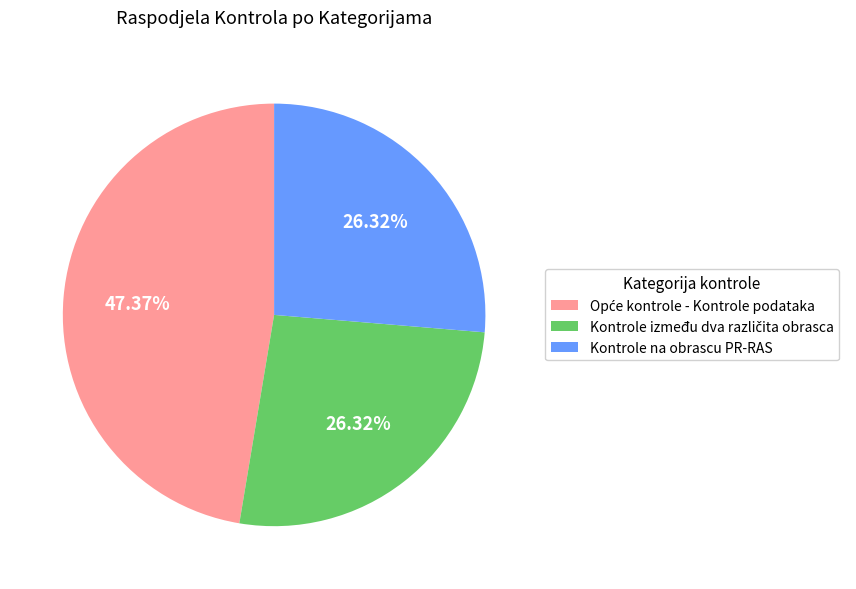

To the nearest percent, what is the average slice percentage?

33%